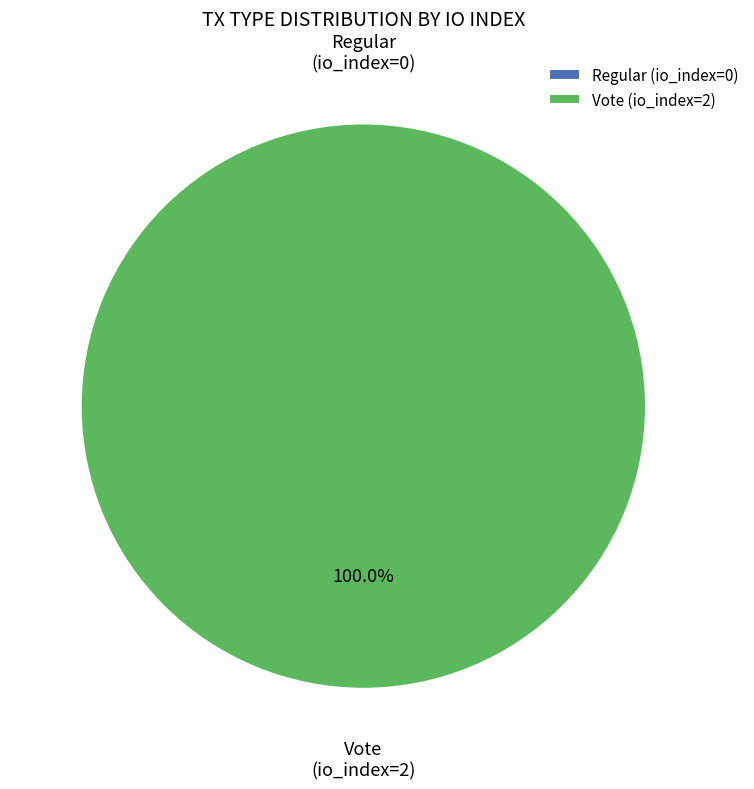

Does any single category account for the majority?

Yes